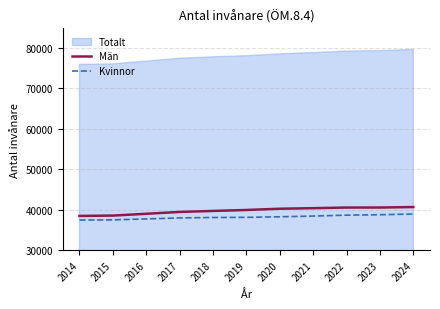

What is the difference between the maximum and minimum values in the Kvinnor series?

1486